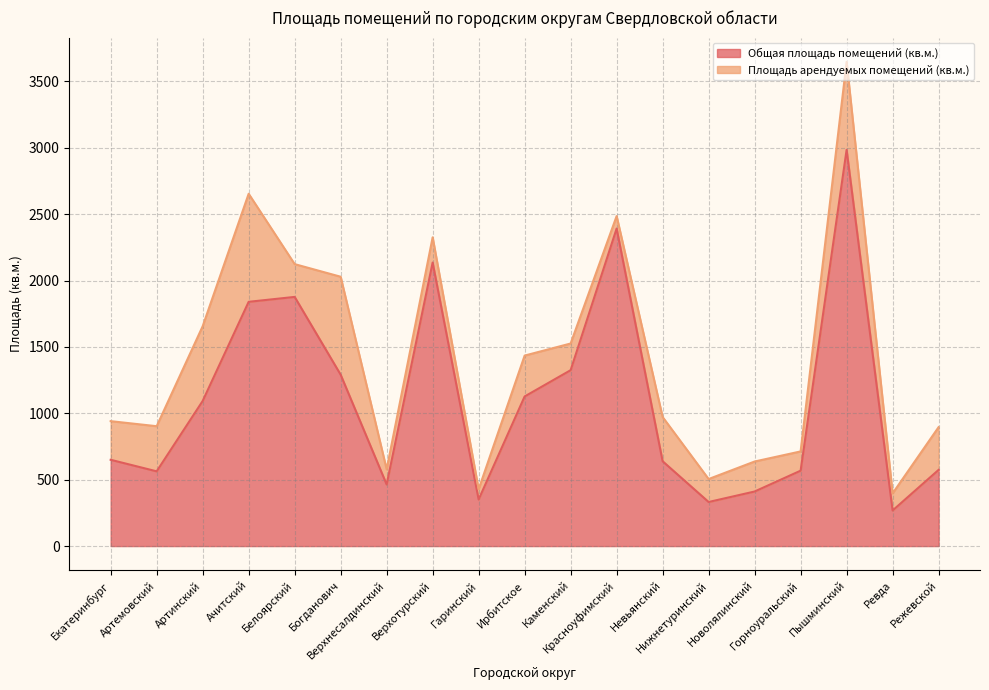

How many data points are above 650?

9